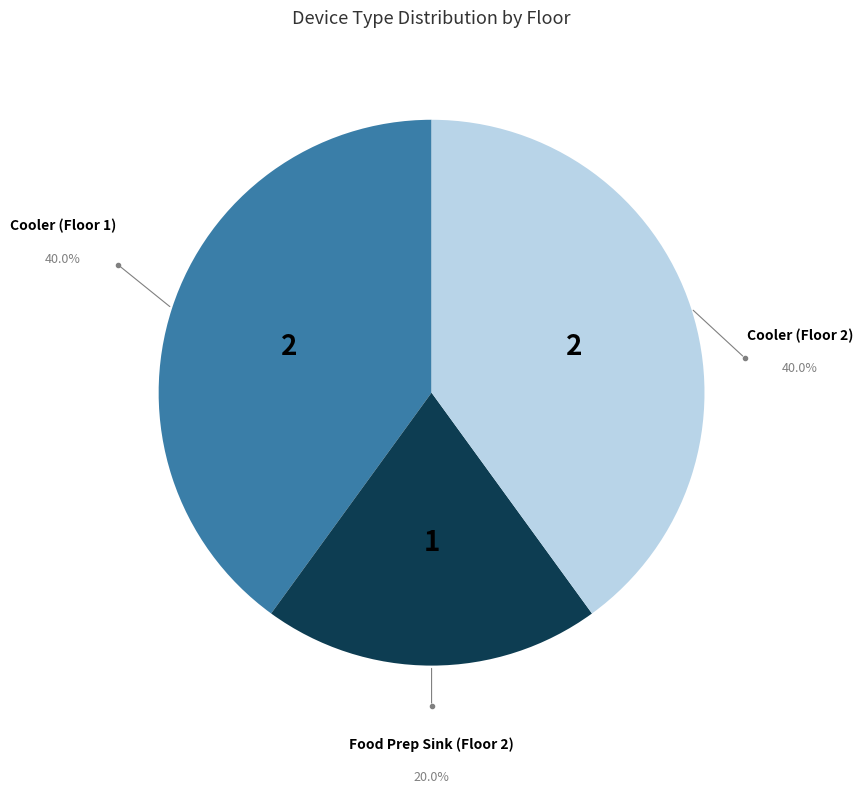

What is the smallest slice in the pie chart?

Food Prep Sink (Floor 2)